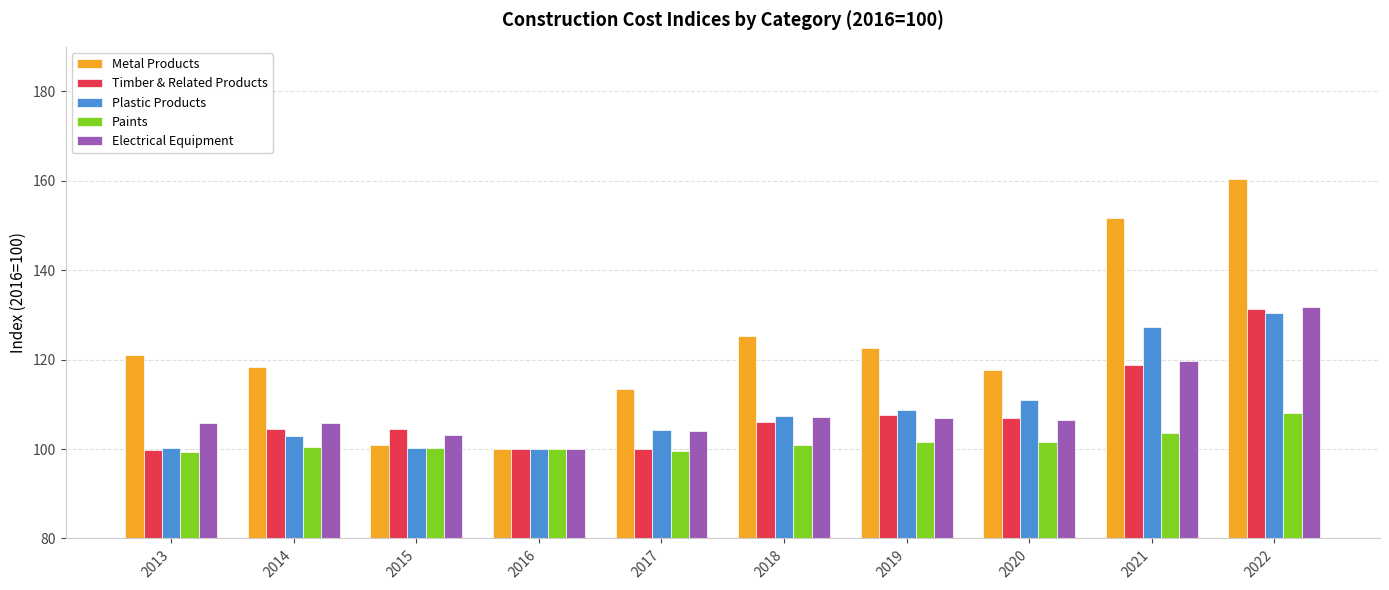

What is the minimum value shown in the chart?

99.3